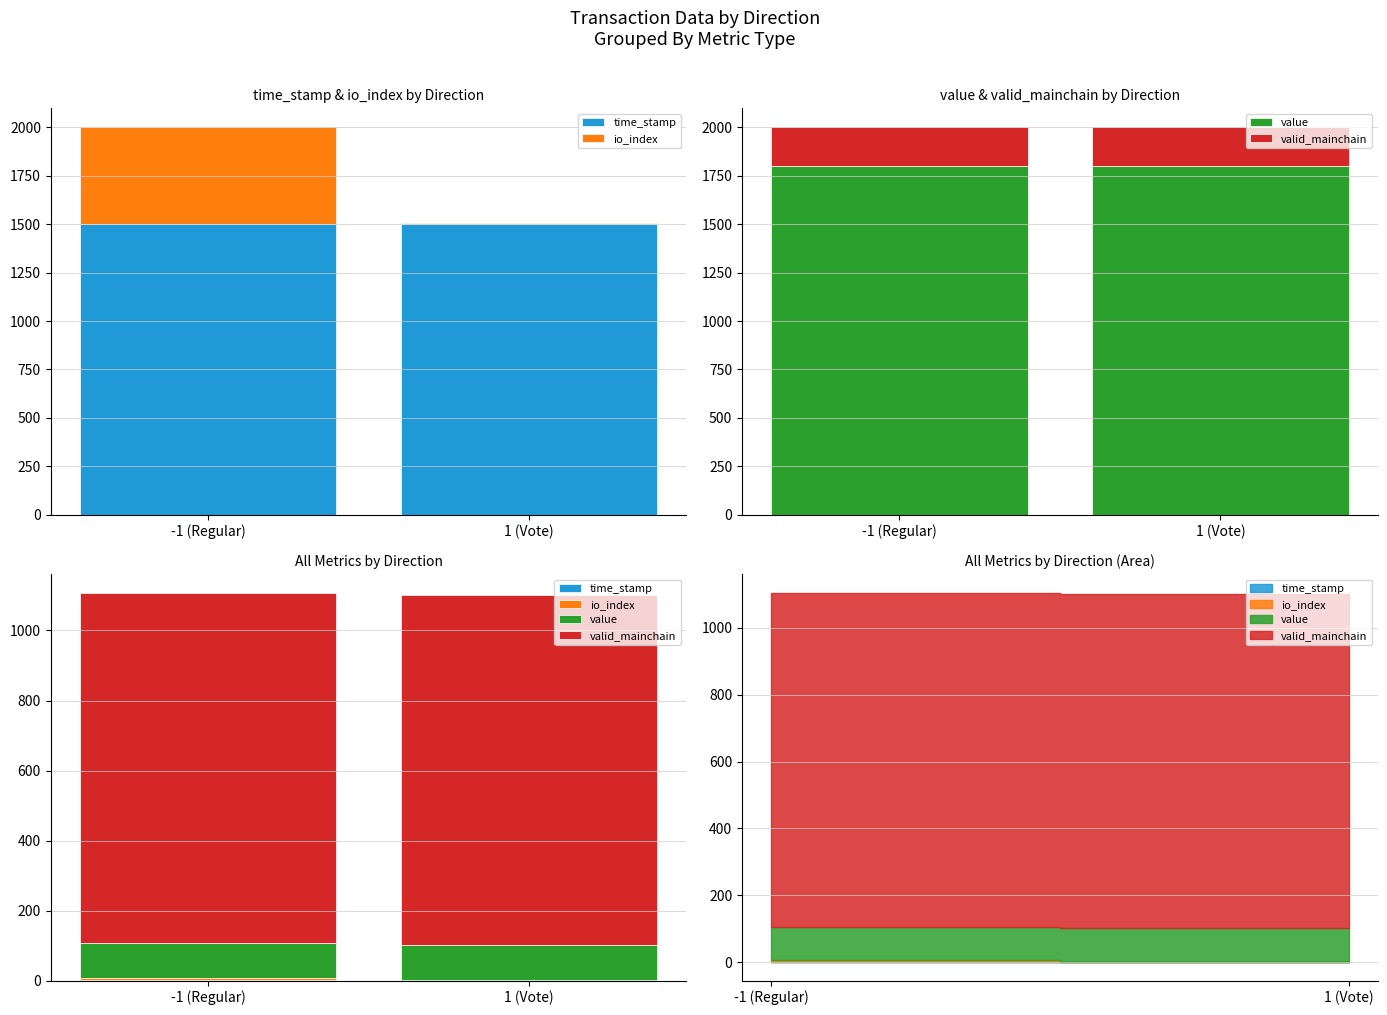

What is the sum of all io_index values?

5.1